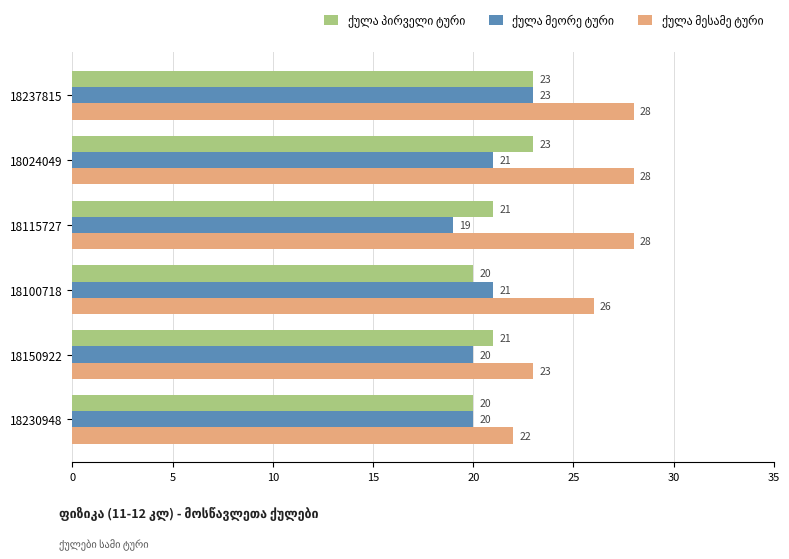

What is the maximum value shown in the chart?

28